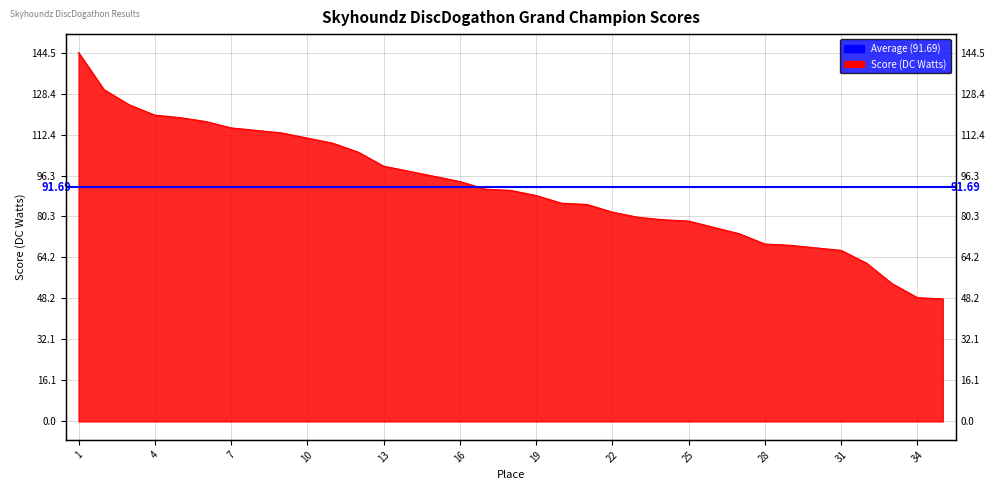

Reading left to right, extract all data points from this chart.

144.5	130.0	124.0	120.0	119.0	117.5	115.0	114.0	113.0	111.0	109.0	105.5	100.0	100.0	96.0	94.0	91.0	90.5	88.5	85.5	85.0	82.0	80.0	79.0	78.5	76.0	73.5	69.5	69.0	69.0	67.0	62.0	54.0	48.5	48.0